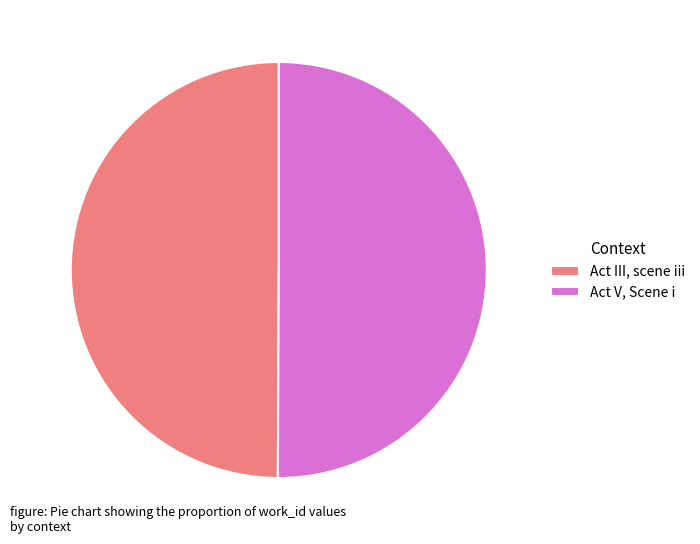

Is it true that Act III, scene iii is 39% of the pie?

False